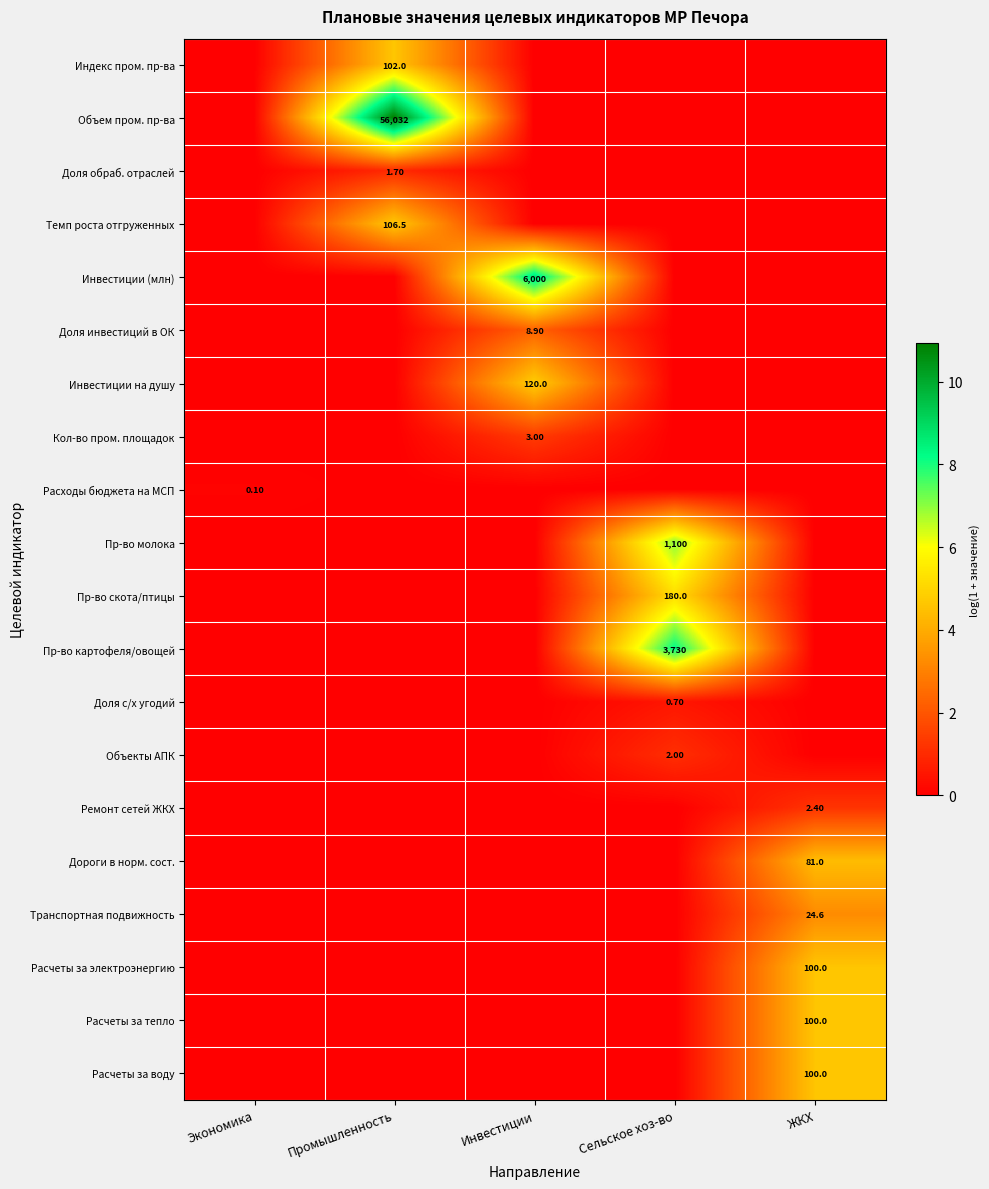

List the series in order of their peak value, lowest first.

Расходы бюджета на МСП, Доля с/х угодий, Доля обраб. отраслей, Объекты АПК, Ремонт сетей ЖКХ, Кол-во пром. площадок, Доля инвестиций в ОК, Транспортная подвижность, Дороги в норм. сост., Расчеты за электроэнергию, Расчеты за тепло, Расчеты за воду, Индекс пром. пр-ва, Темп роста отгруженных, Инвестиции на душу, Пр-во скота/птицы, Пр-во молока, Пр-во картофеля/овощей, Инвестиции (млн), Объем пром. пр-ва